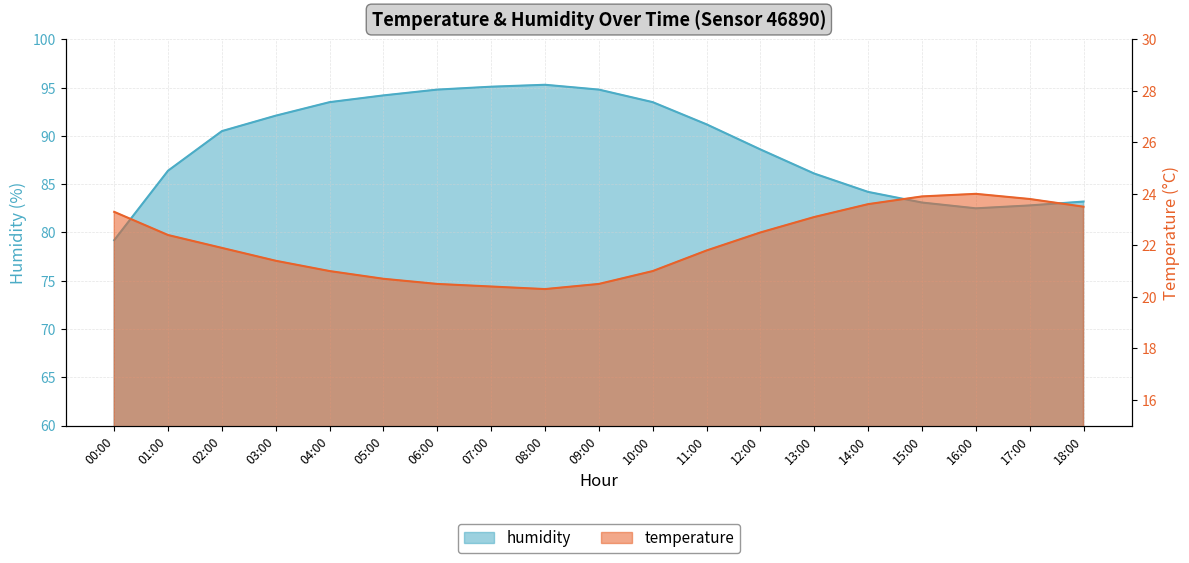

Is it true that humidity equals 54.0 at 12:00?

False